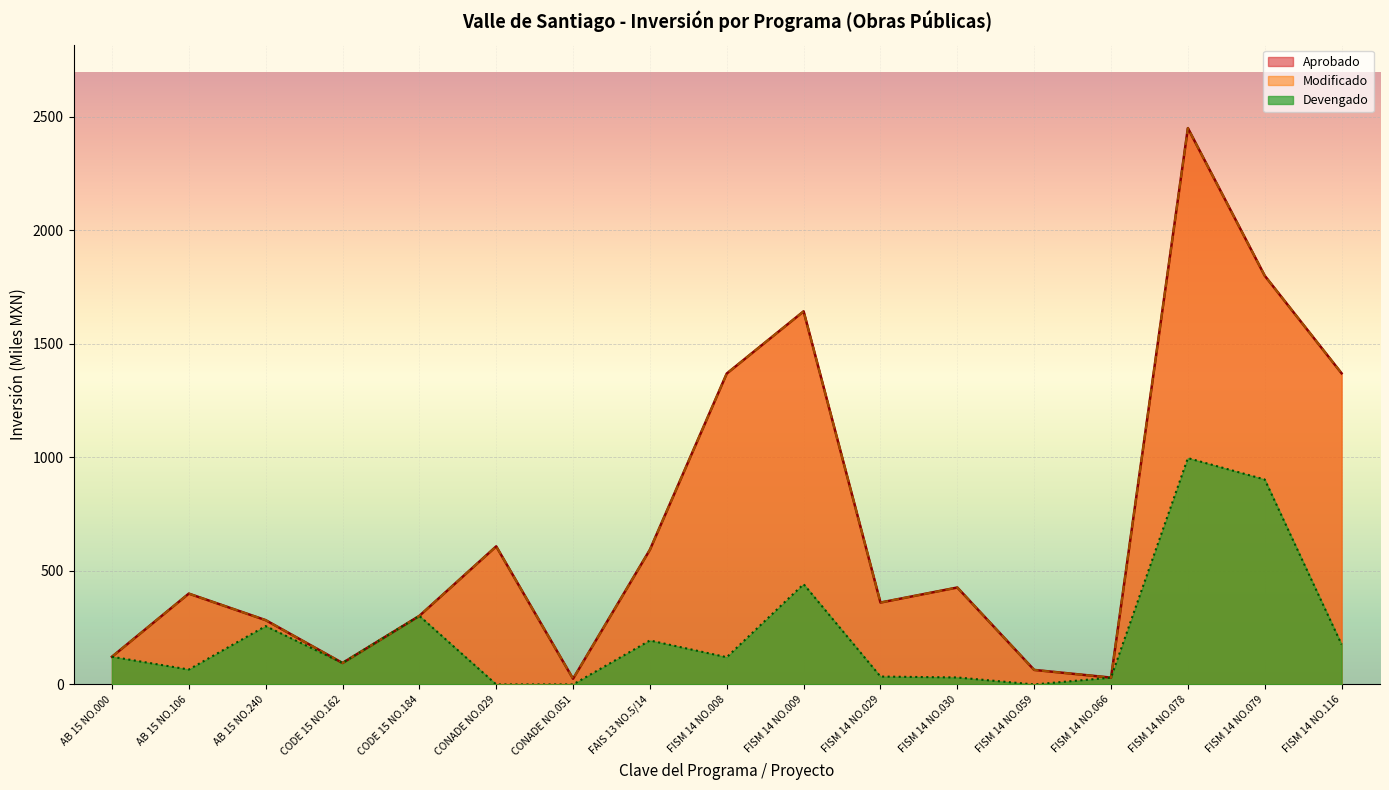

What is the label of the 9th point from the right?

FISM 14 NO.008